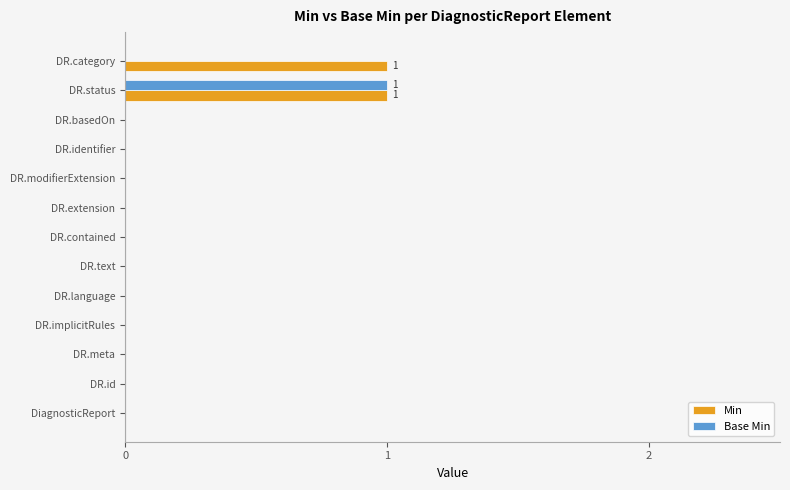

At which category is the sum across all series the highest?

DR.status